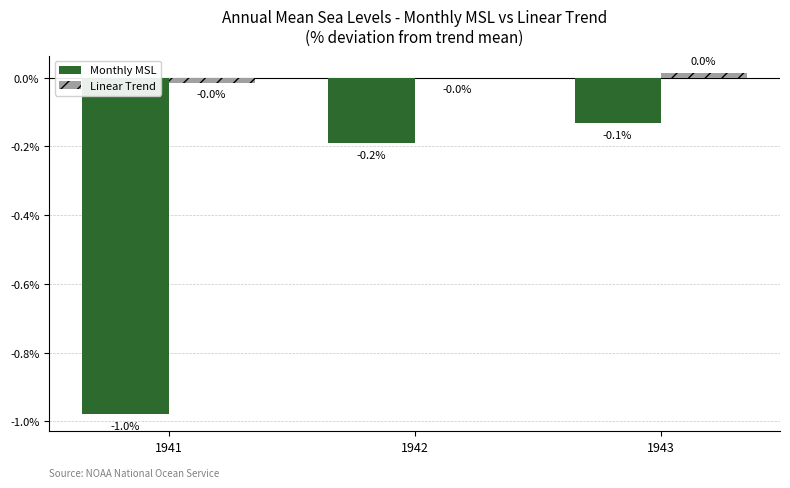

At which category is the sum across all series the highest?

1943